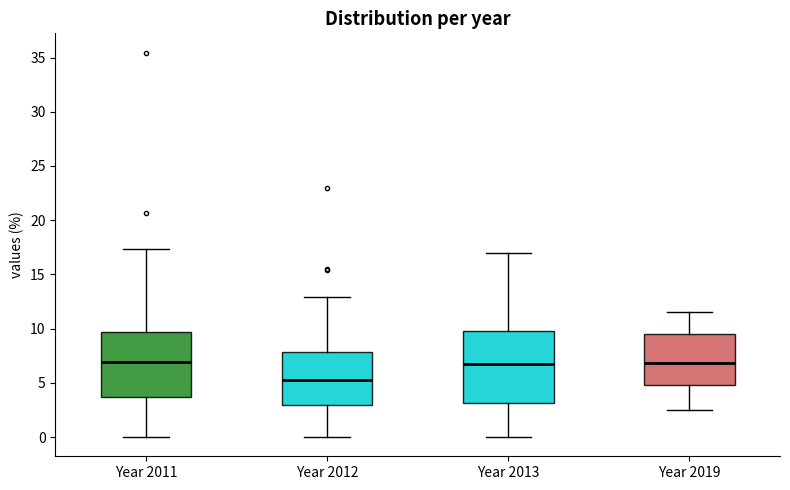

Reading left to right, transcribe this box plot: for each box, give where its median line is, the range the box spans, and where its two whiskers end, as read against the y-axis. The values are not printed on the chart, so give them approximately, as read against the axis.

Year 2011: median 7.0, box 3.5 to 9.5, whiskers 0.0 to 17.5
Year 2012: median 5.5, box 3.0 to 8.0, whiskers 0.0 to 13.0
Year 2013: median 6.5, box 3.0 to 10.0, whiskers 0.0 to 17.0
Year 2019: median 7.0, box 5.0 to 9.5, whiskers 2.5 to 11.5